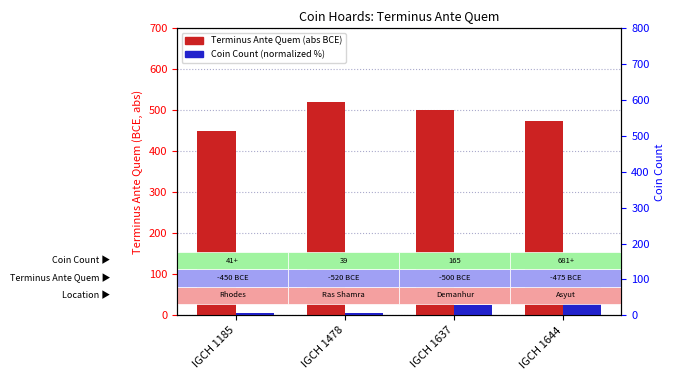

What is the value of the Terminus Ante Quem (abs) bar at the 1st from the left?

450.0